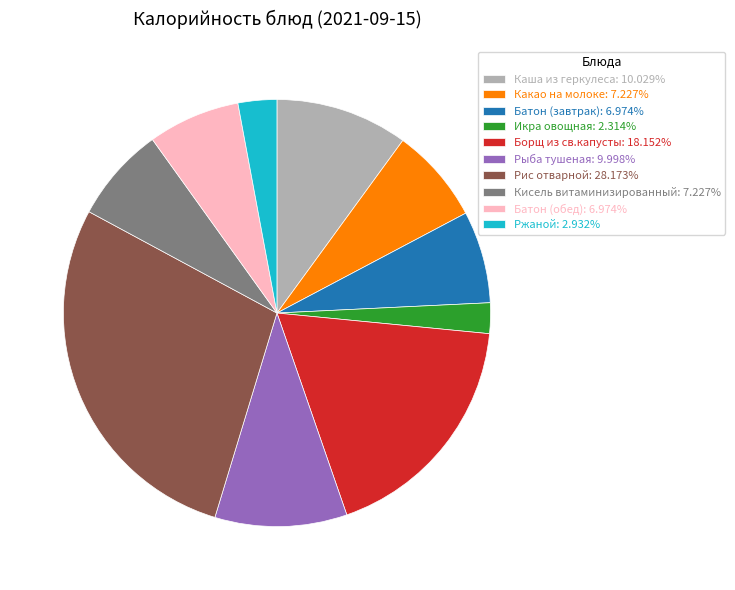

Is there any slice that represents more than half of the pie?

No